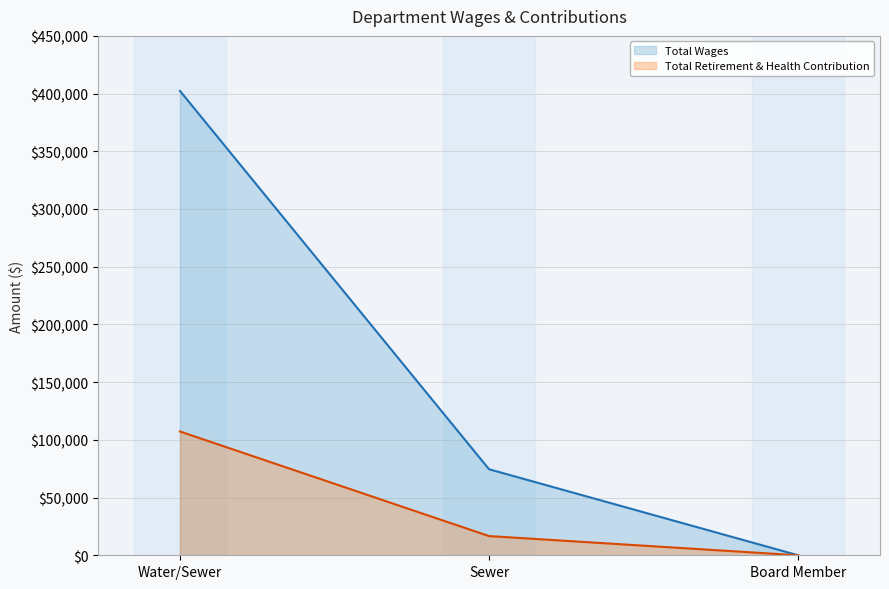

What is the maximum value for Total Wages?

402333